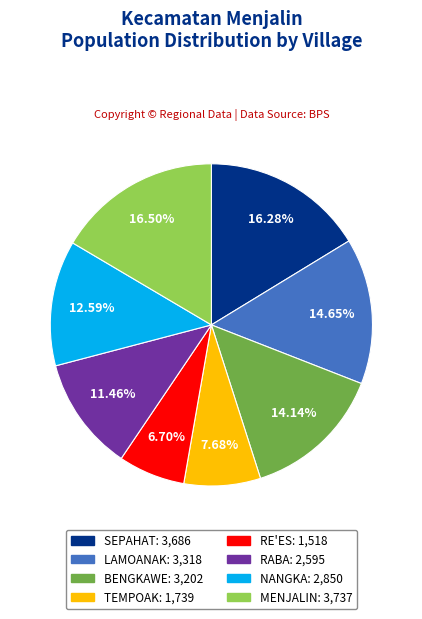

Is it true that BENGKAWE is 14% of the pie?

True